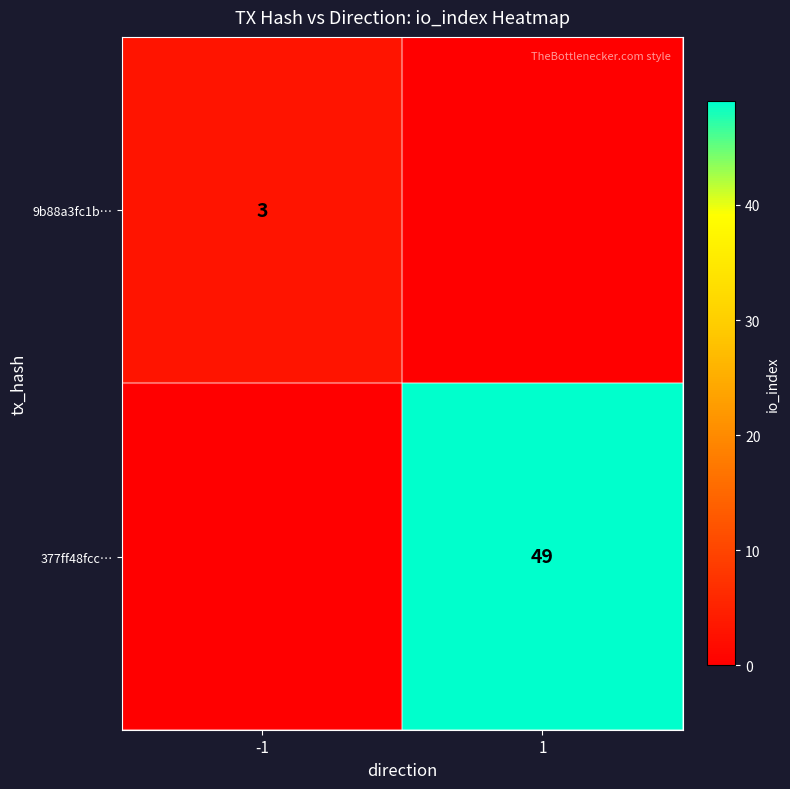

True or false: 9b88a3fc1b… has a value of 3 at -1.

True